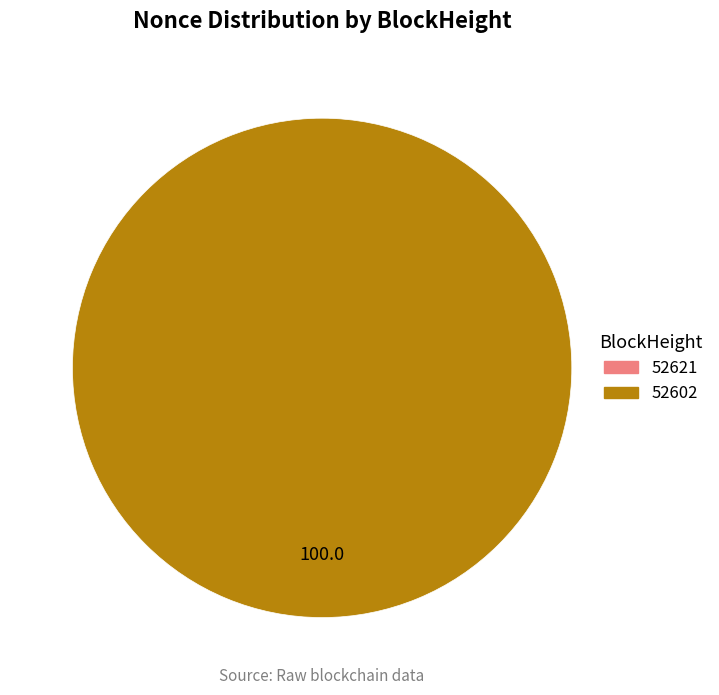

Does 52621 represent more than half of the total?

No